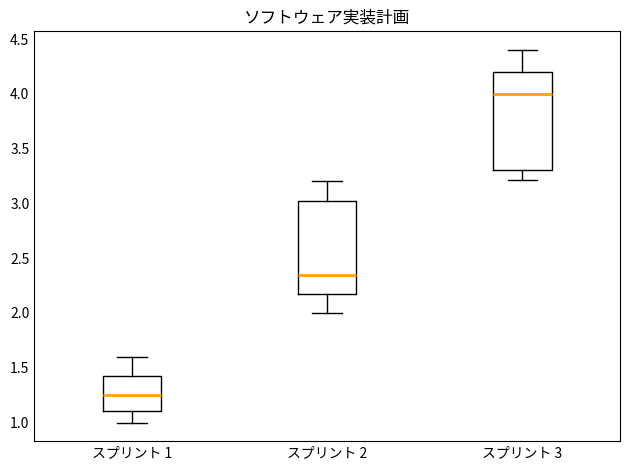

Which box is the tallest, from its lower edge to its upper edge?

スプリント 3